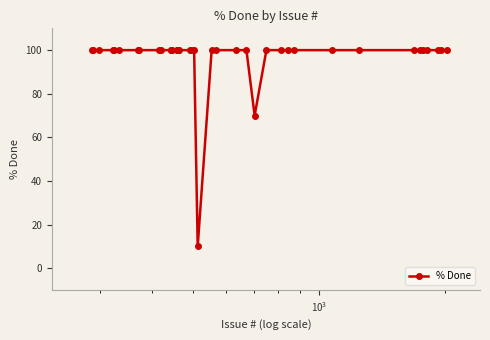

What is the minimum value shown in the chart?

10